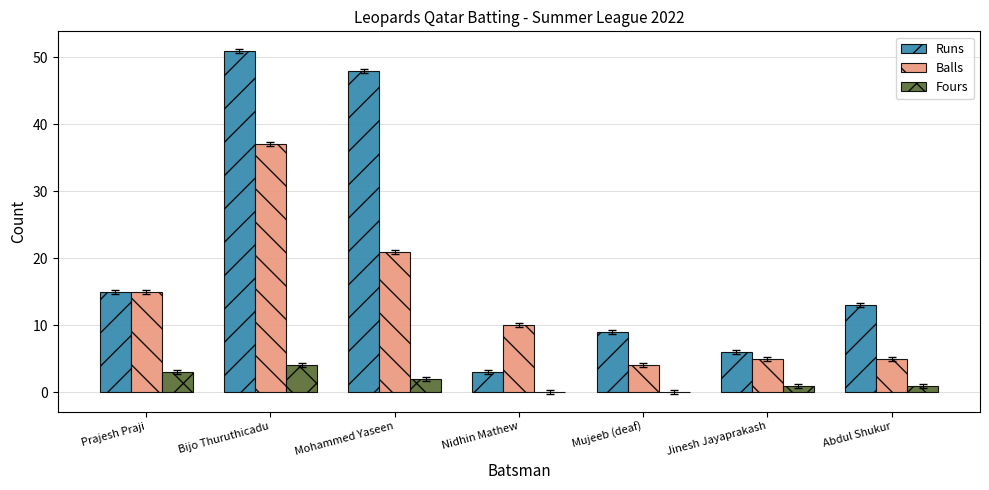

Which series has the largest total across all categories?

Runs